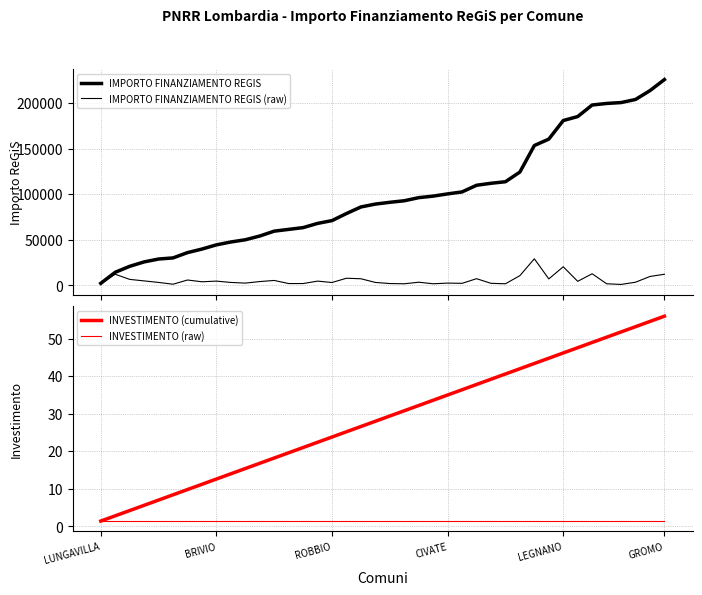

The IMPORTO FINANZIAMENTO REGIS series shows 328498.6 at 38. True or false?

False